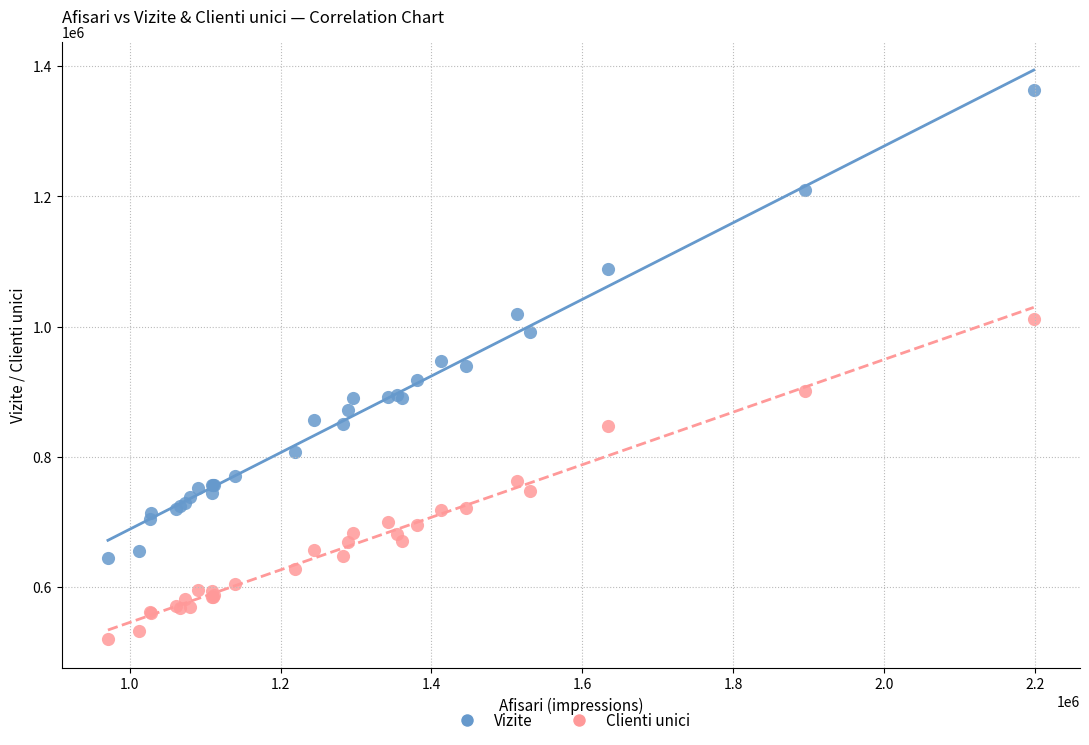

Which series reaches the minimum Y coordinate?

Clienti unici